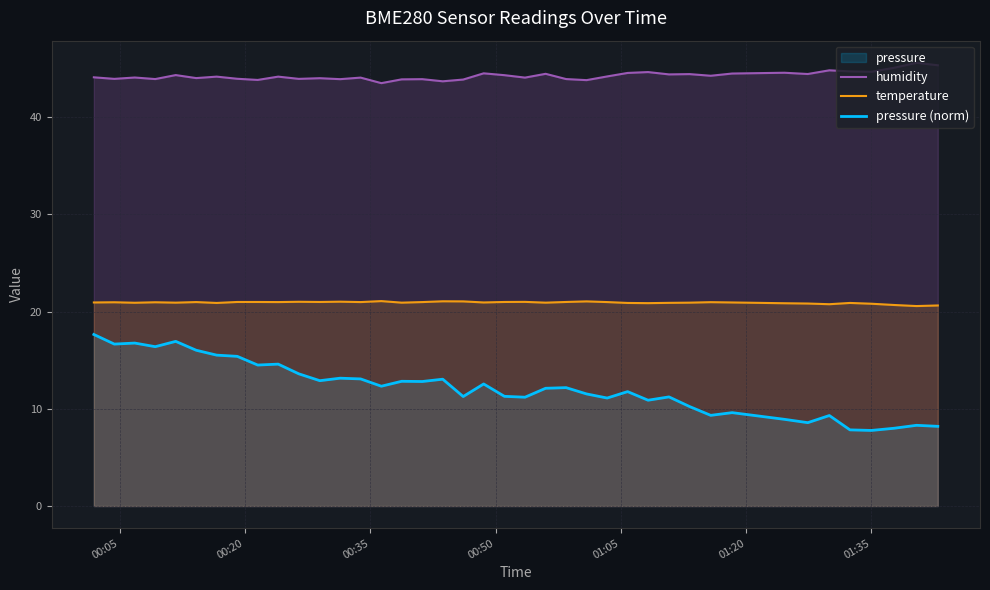

Which series has the largest total across all categories?

humidity